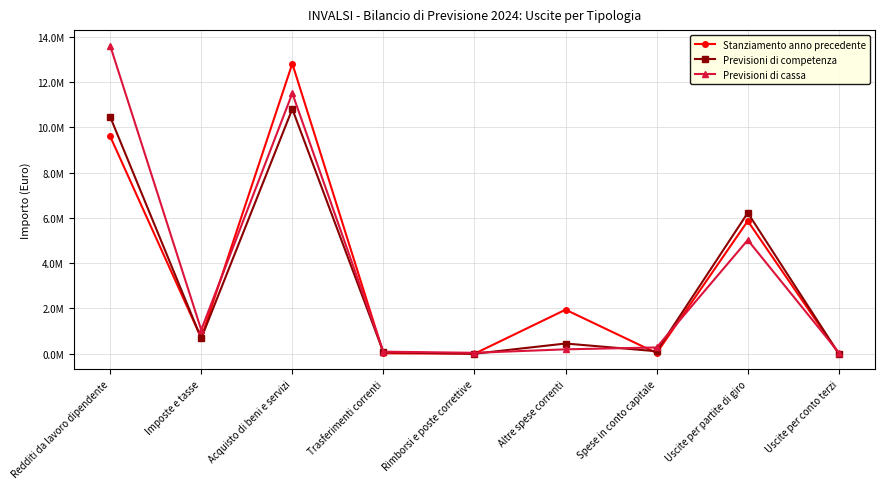

What are all the series names shown in the legend?

Stanziamento anno precedente, Previsioni di competenza, Previsioni di cassa